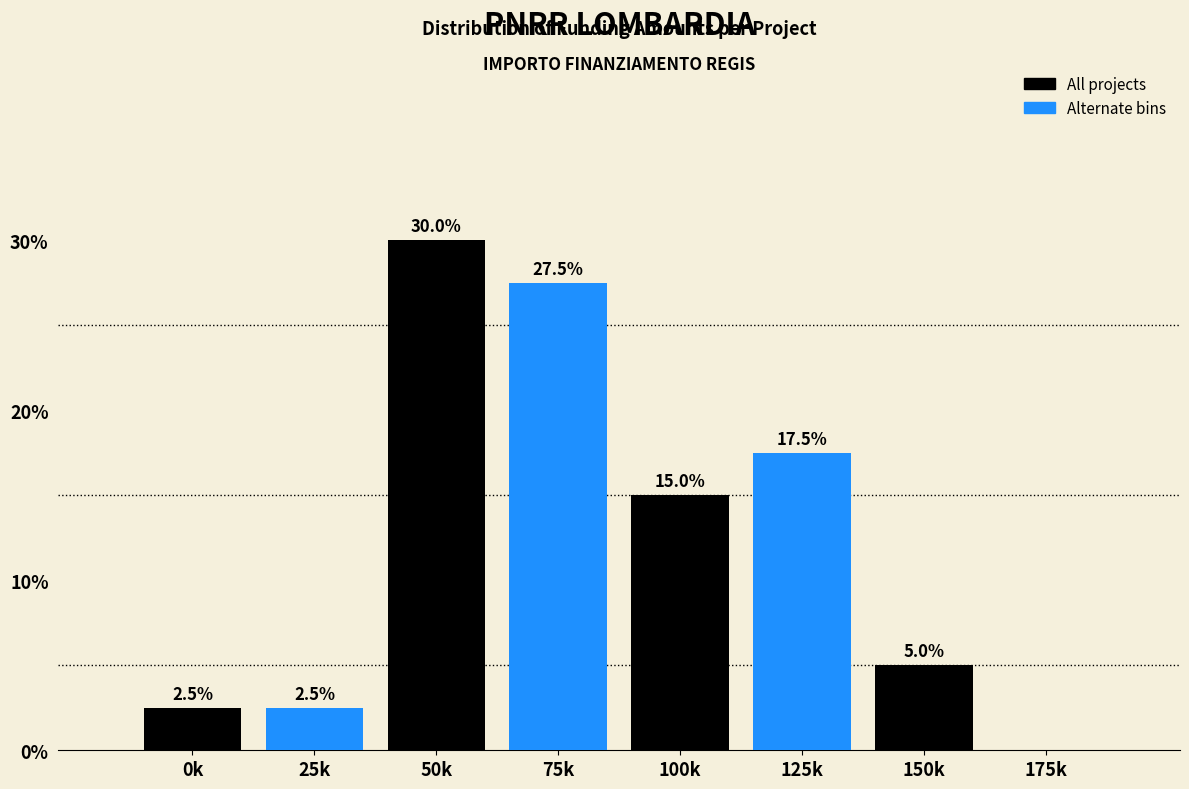

Reading left to right, transcribe all the data shown in this chart.

0k=2.5	25k=2.5	50k=30.0	75k=27.5	100k=15.0	125k=17.5	150k=5.0	175k=0.0